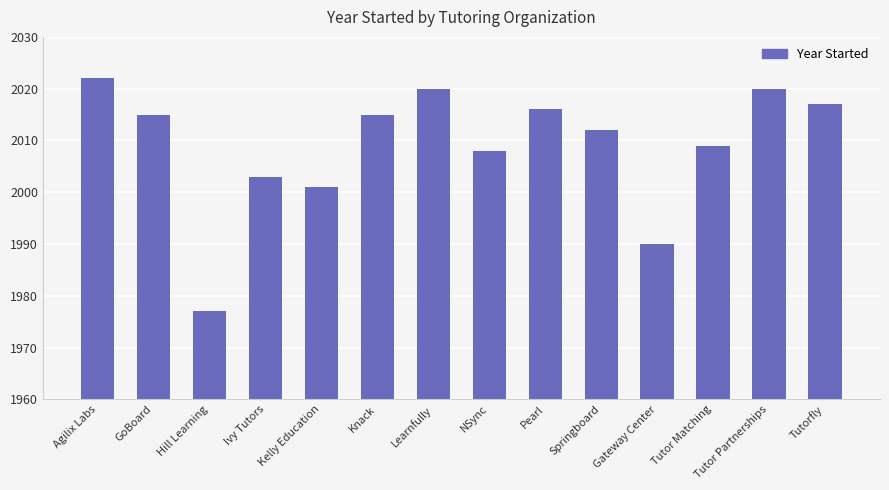

Is it true that the value at Knack is 2015?

True